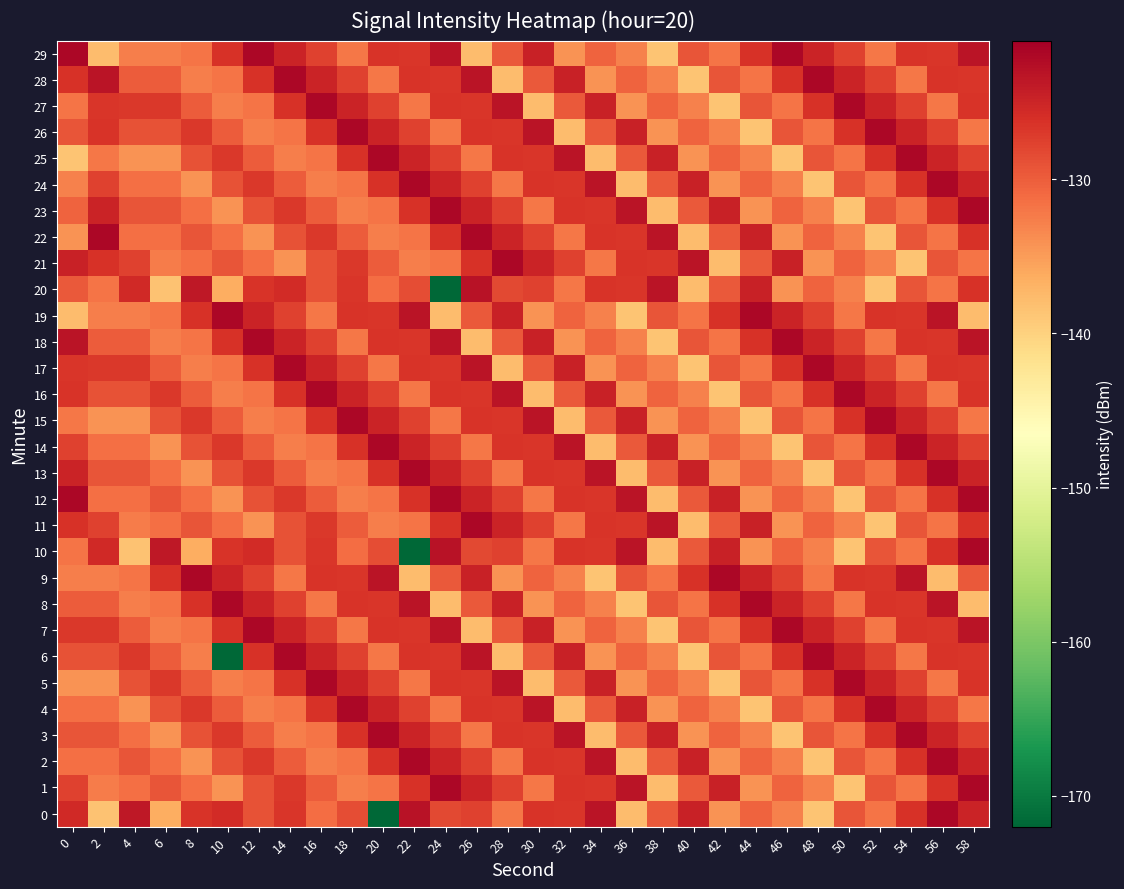

What is the total value across all series at 6?

-3924.4